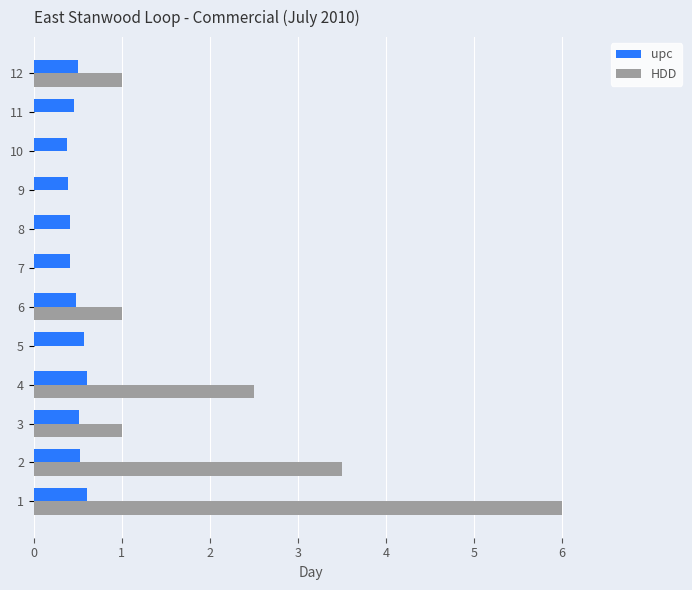

Which series changed the most between 4 and 5?

HDD